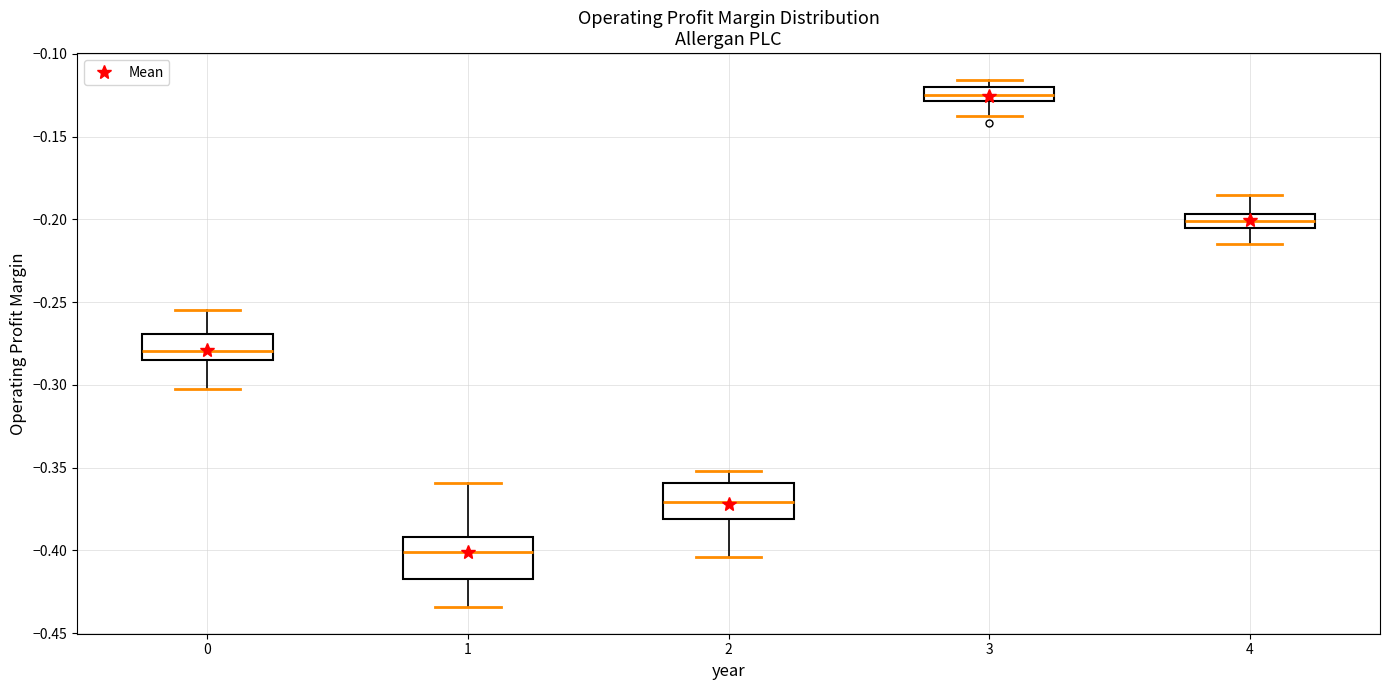

Where does the upper whisker of the box at x = 0 end on the y-axis? The values are not printed on the chart, so give them approximately, as read against the axis.

-0.255